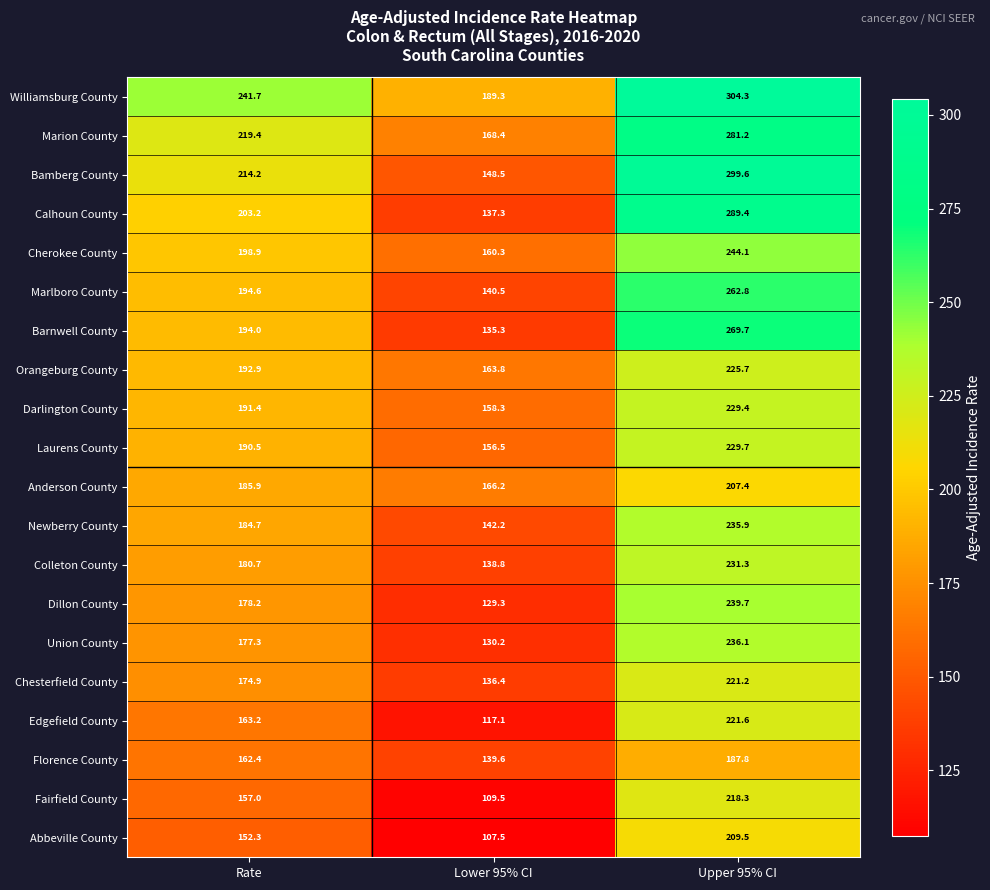

How many distinct data groups are displayed?

20